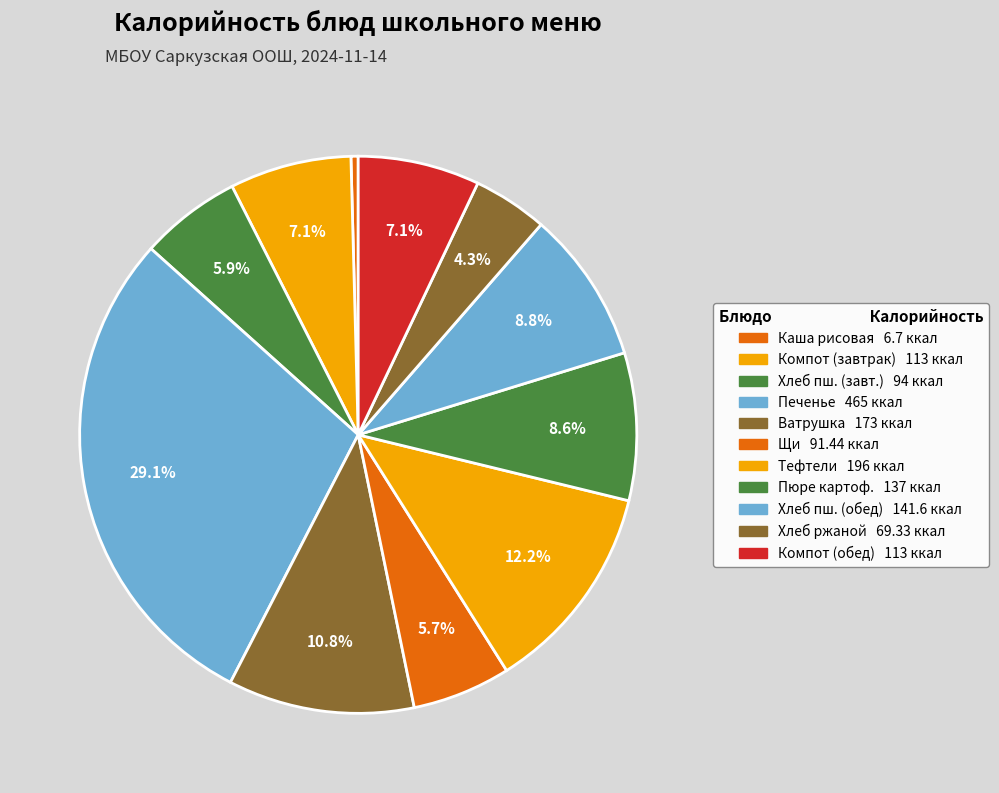

Count the number of slices in the pie.

11